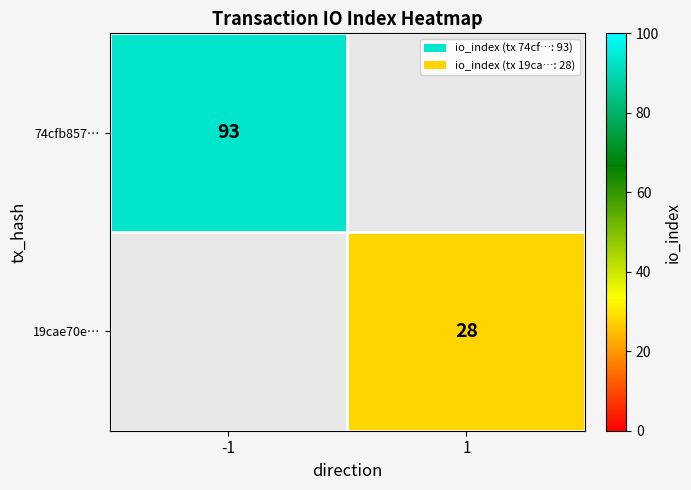

The value of 19cae70e… at 1 is 37. True or false?

False